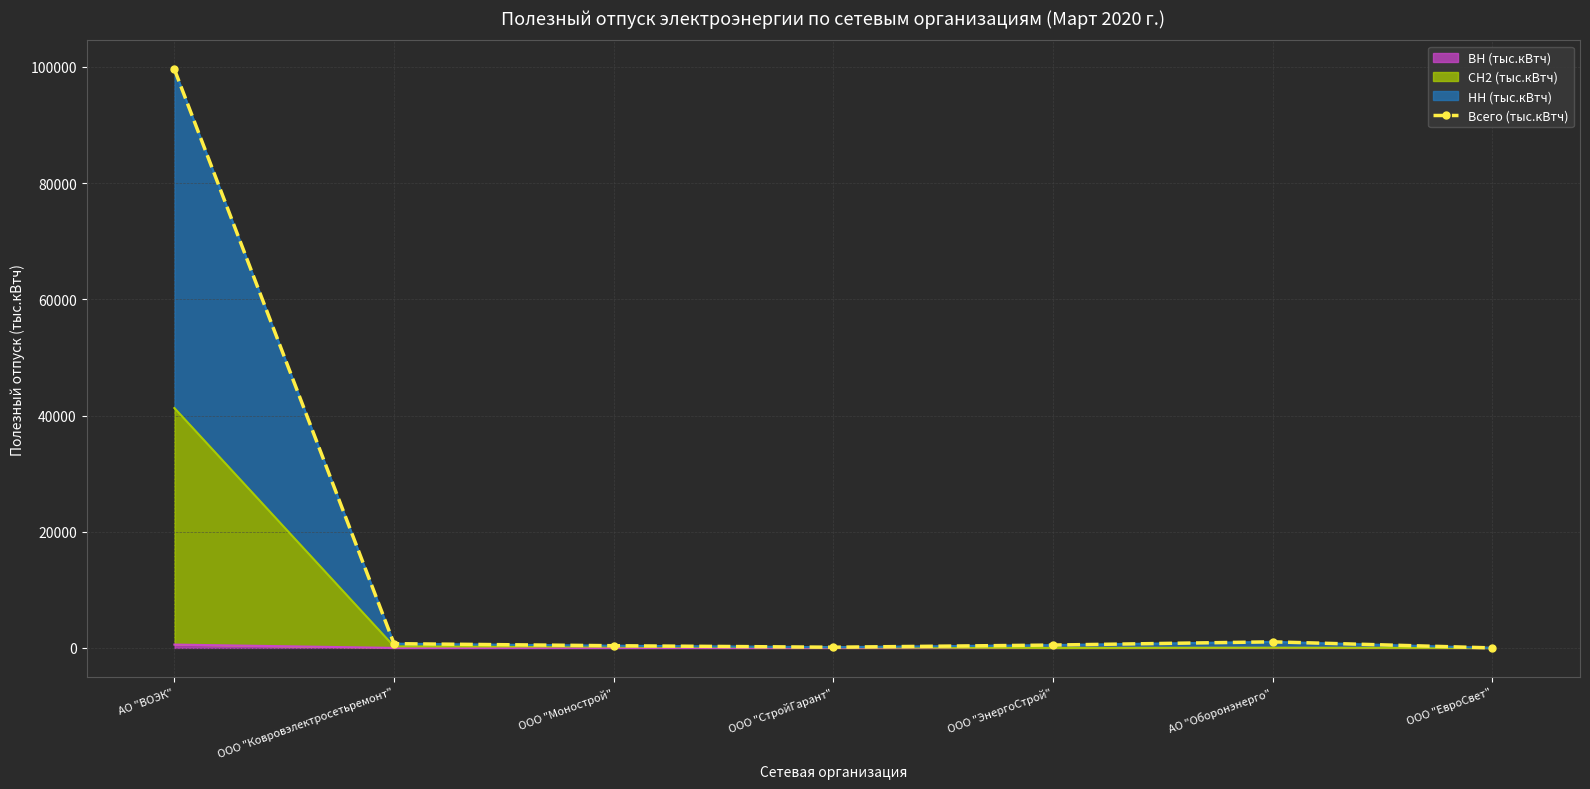

How many points are higher than both their immediate neighbors (excluding endpoints)?

1